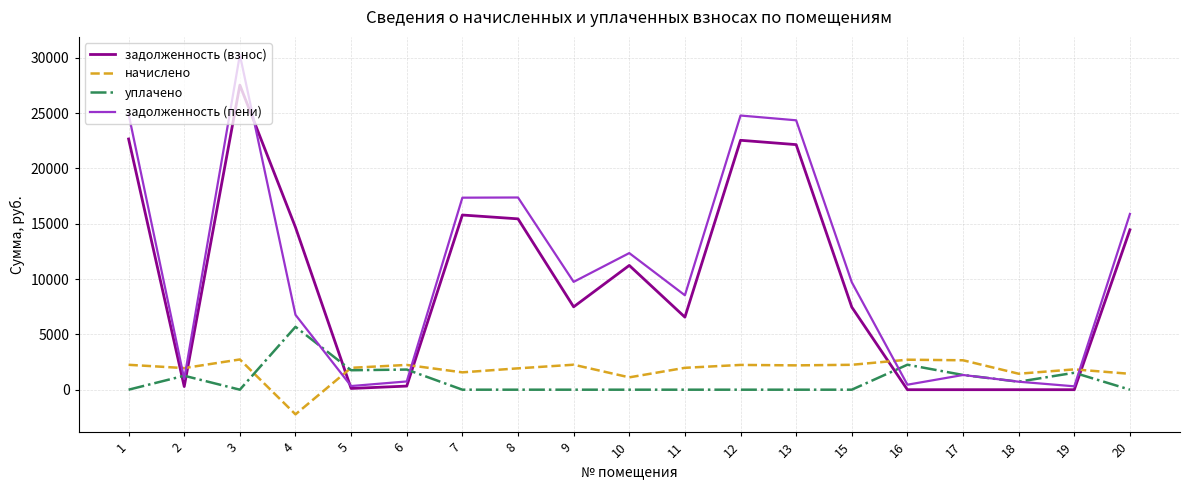

What is the total value across all series at 3?

60549.7